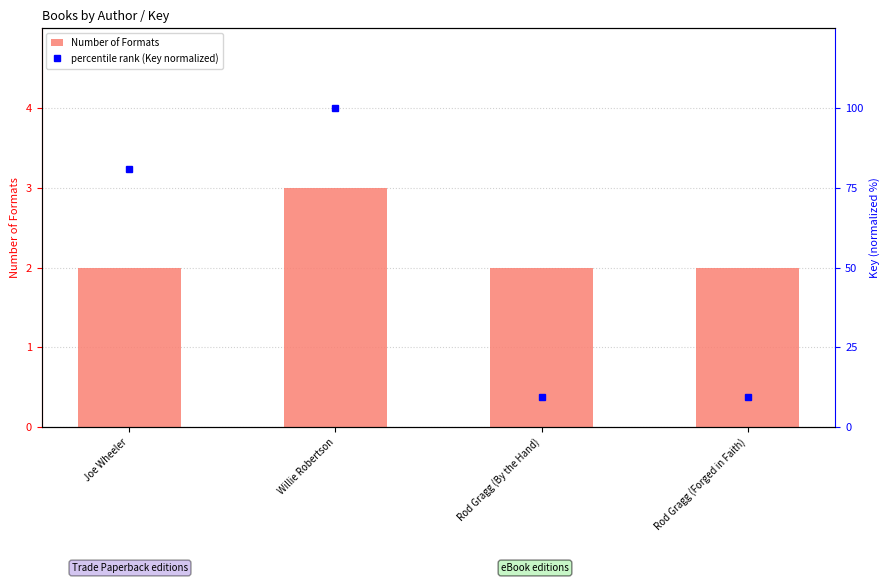

How many values in the Number of Formats series exceed 2?

1